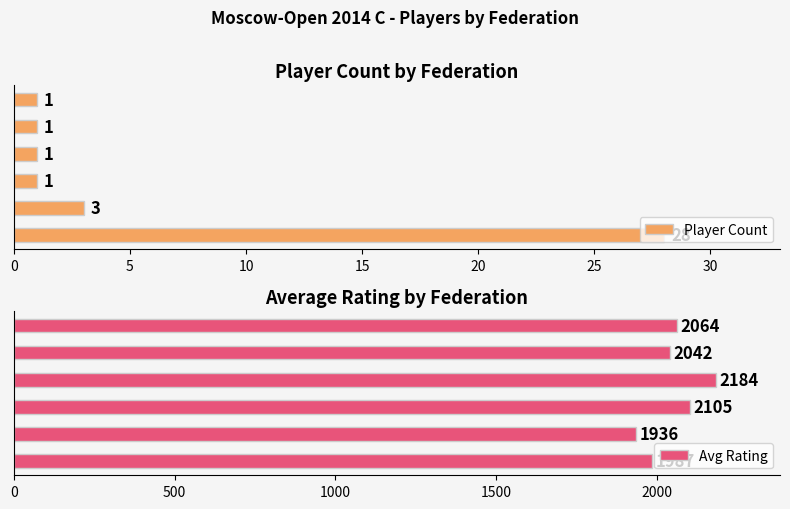

What is the average value of the Player Count series?

6